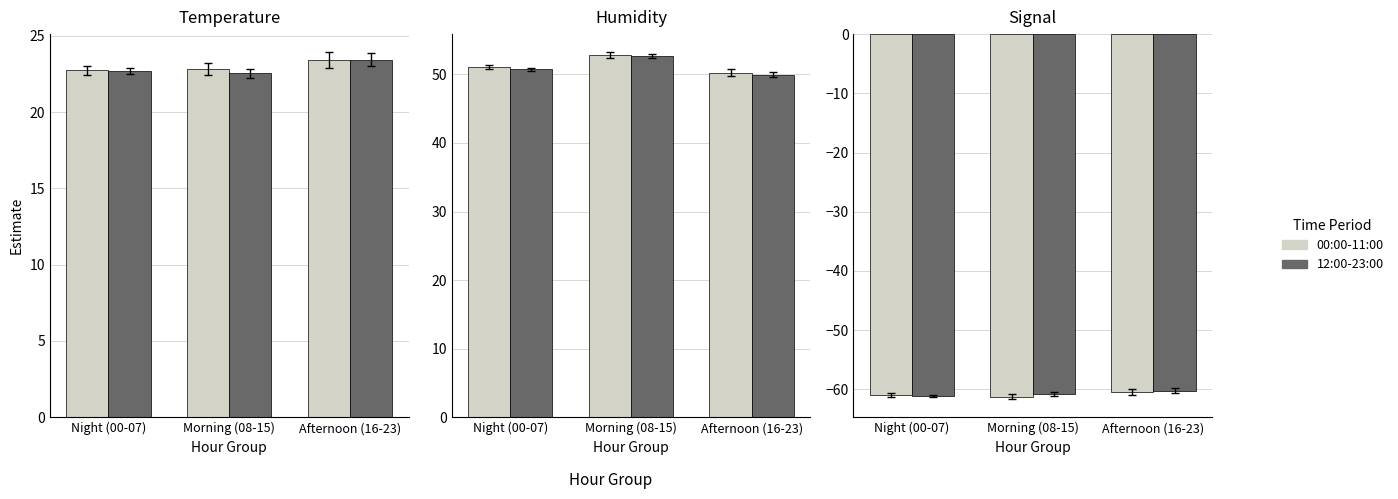

What is the minimum value for Night period?

-61.2